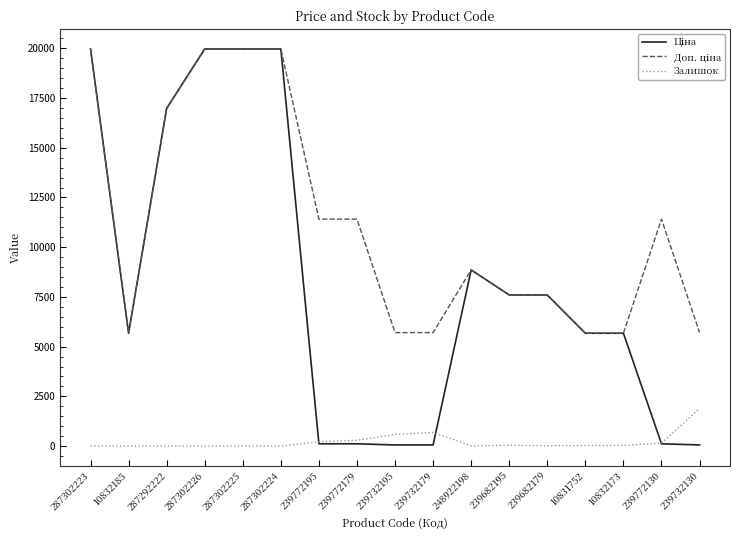

What is the maximum value shown in the chart?

19964.2